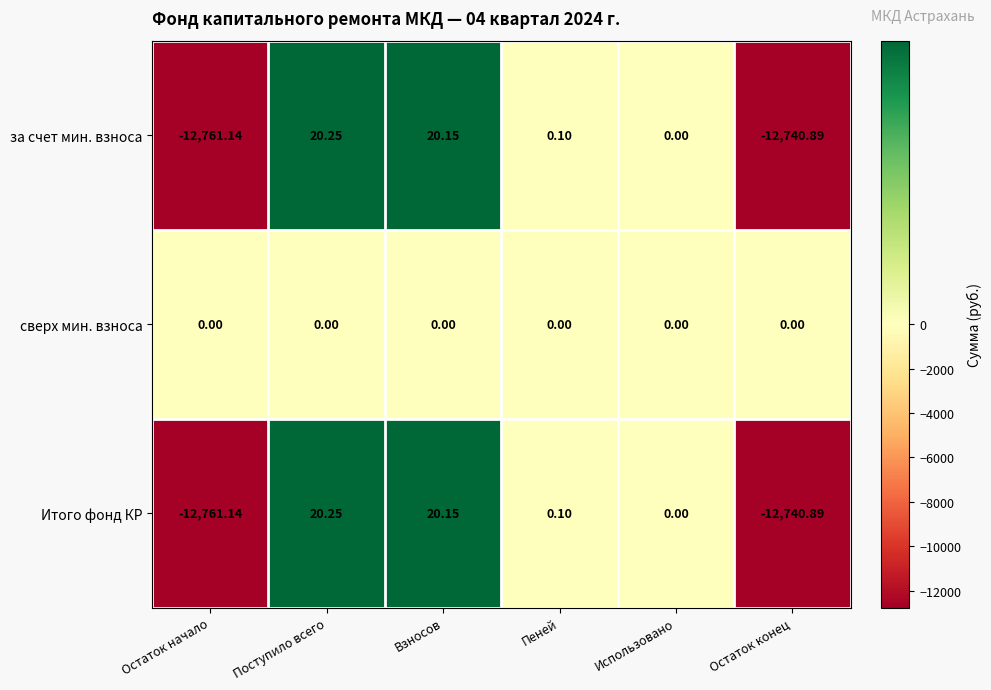

Which label corresponds to the largest value in the chart?

Поступило всего